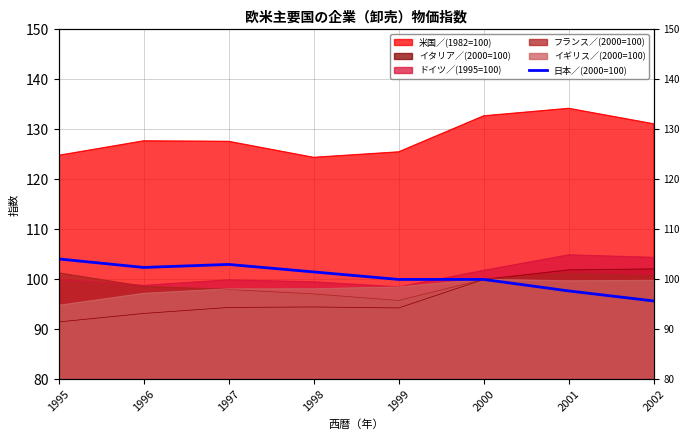

Reading left to right, what are all the values shown in this chart?

104.1	102.4	103.0	101.5	100.0	100.0	97.7	95.7